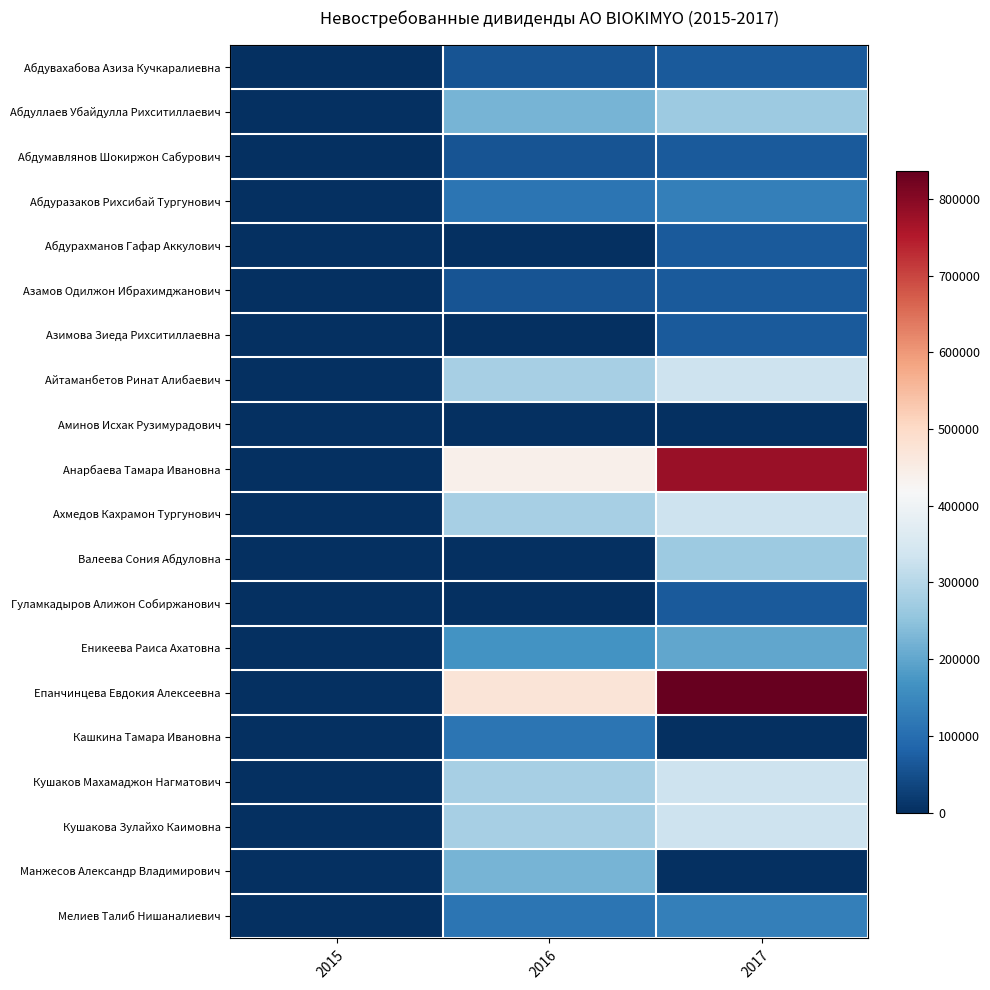

What is the total value across all series at 2017?

4348800